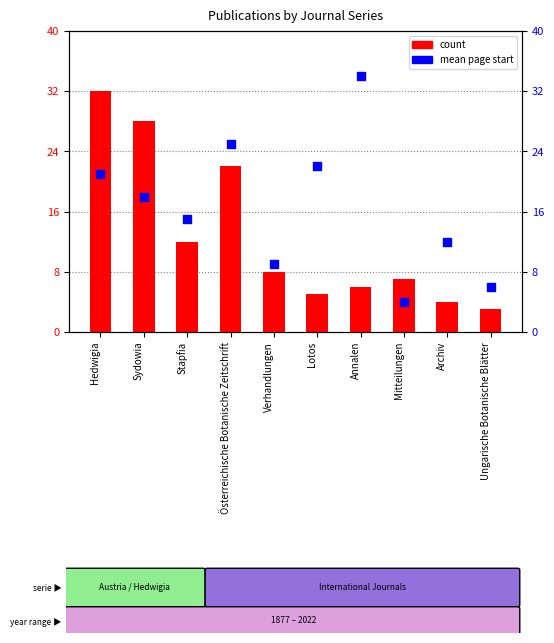

Which series reaches the minimum Y coordinate?

count